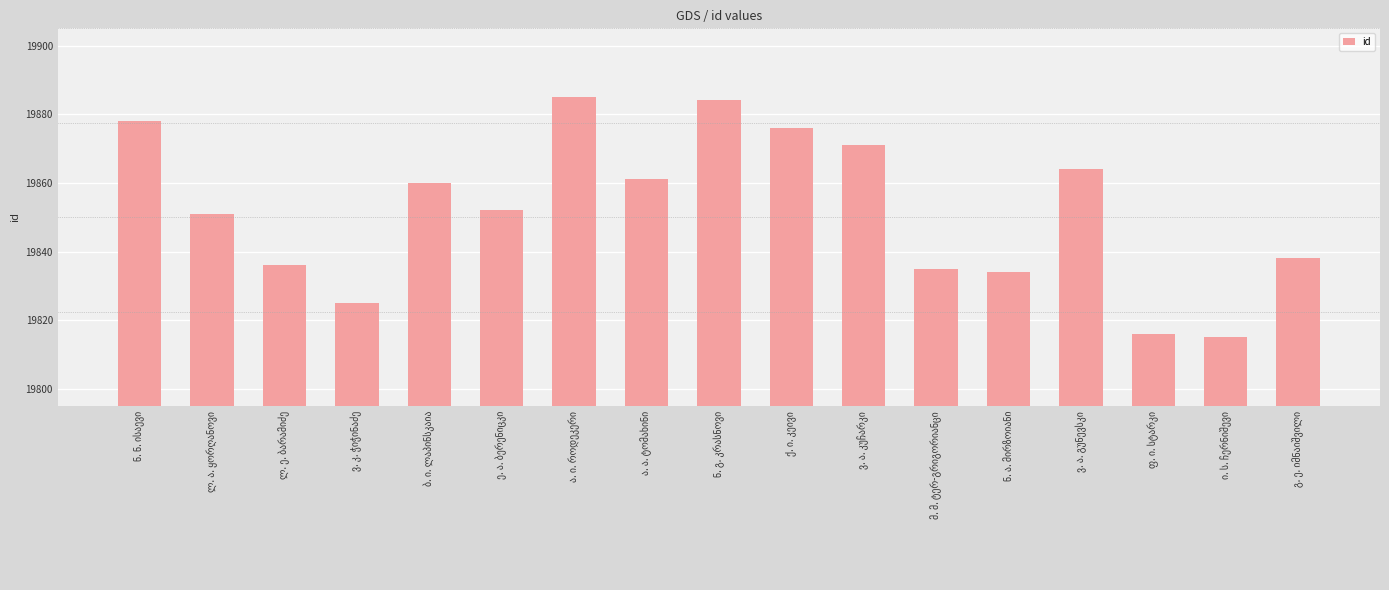

What is the maximum value shown in the chart?

19885